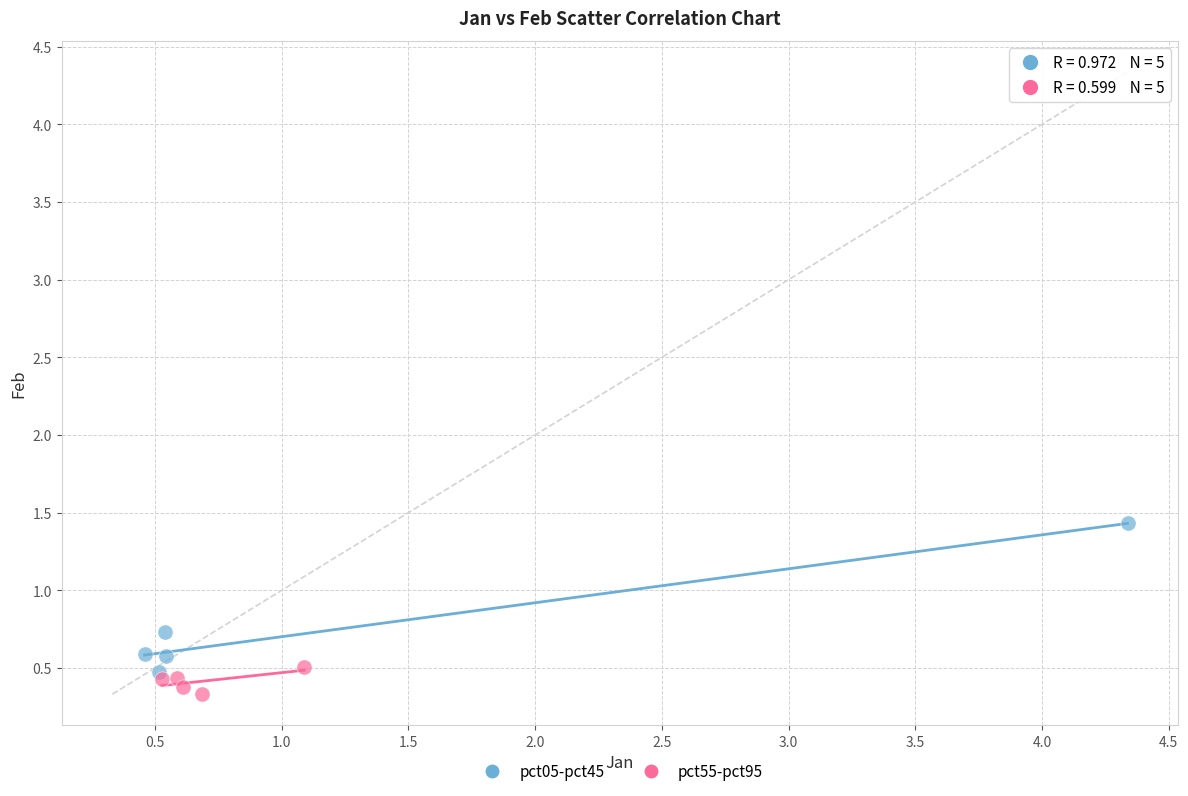

Which series has the largest Y range (max minus min)?

pct05-pct45